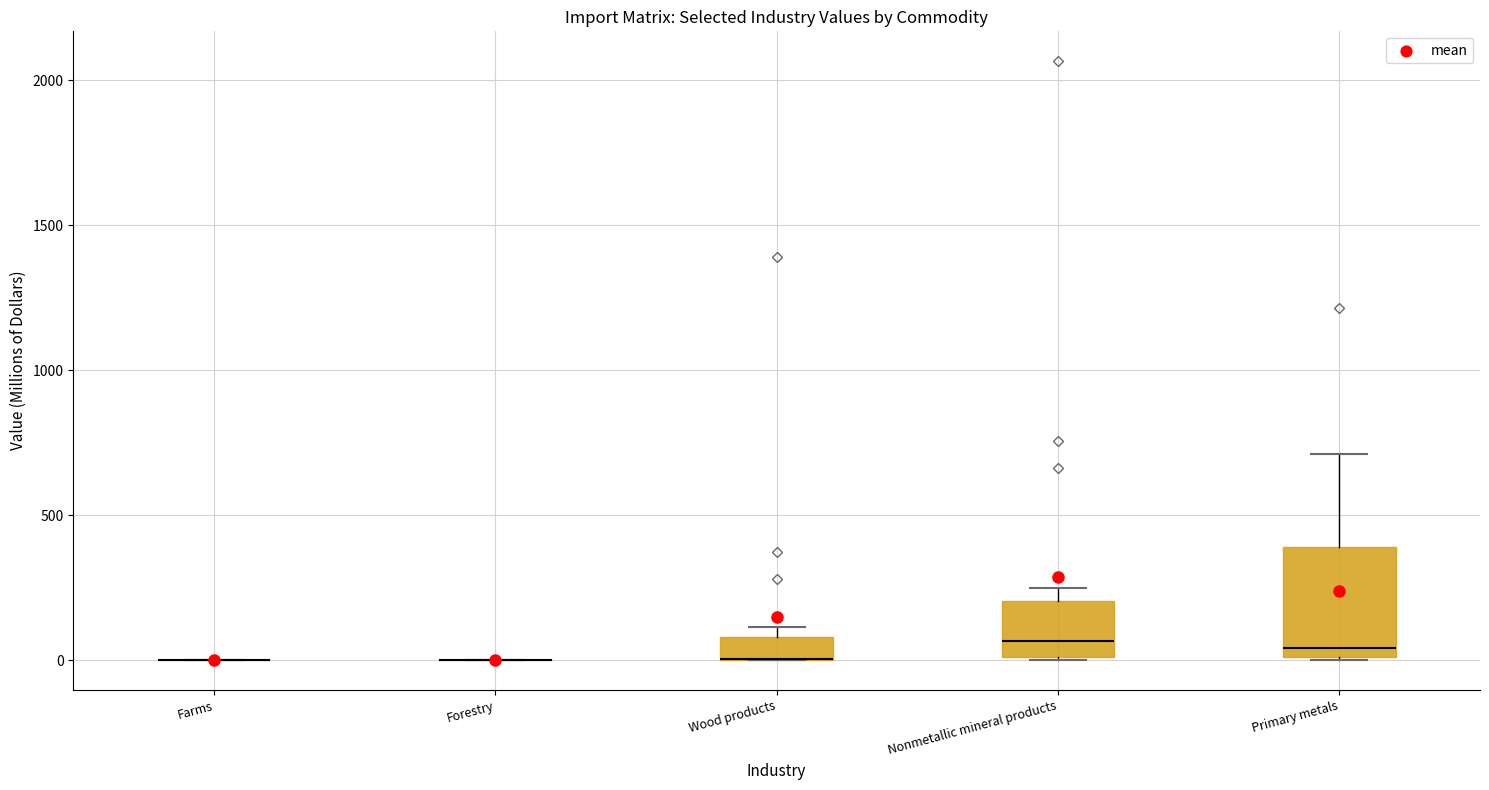

Comparing the boxes themselves (not the whiskers), which one is the tallest?

Primary metals